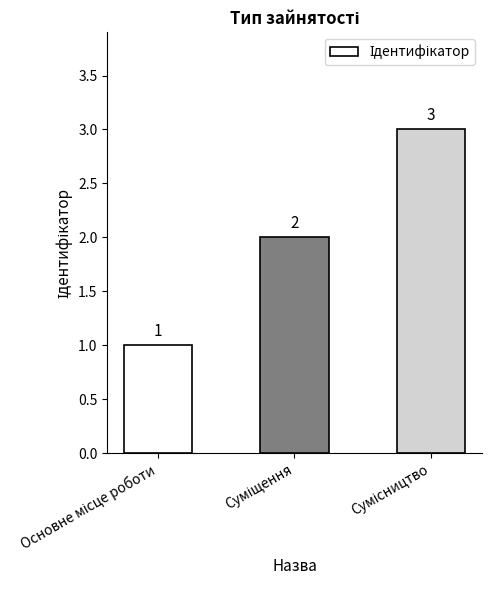

What is the maximum value shown in the chart?

3